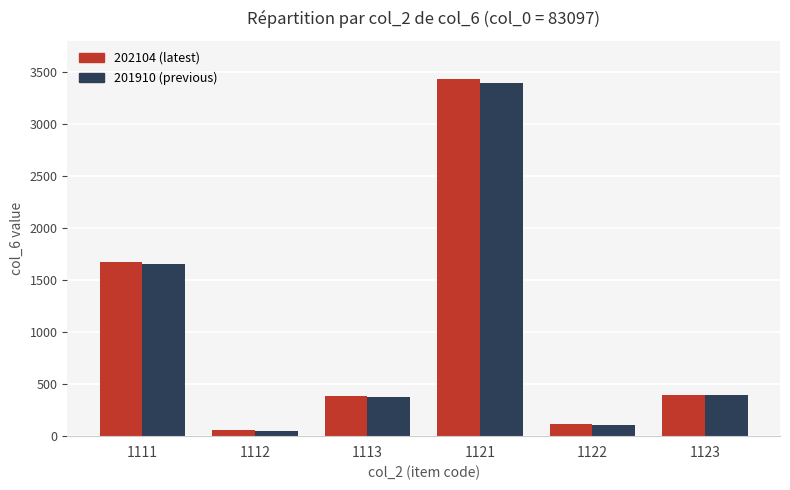

What is the total value across all series at 1112?

109